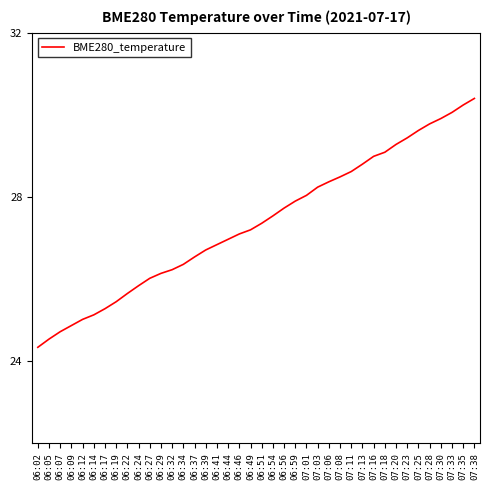

What is the ratio of the value at 06:59 to the value at 06:51?

1.0